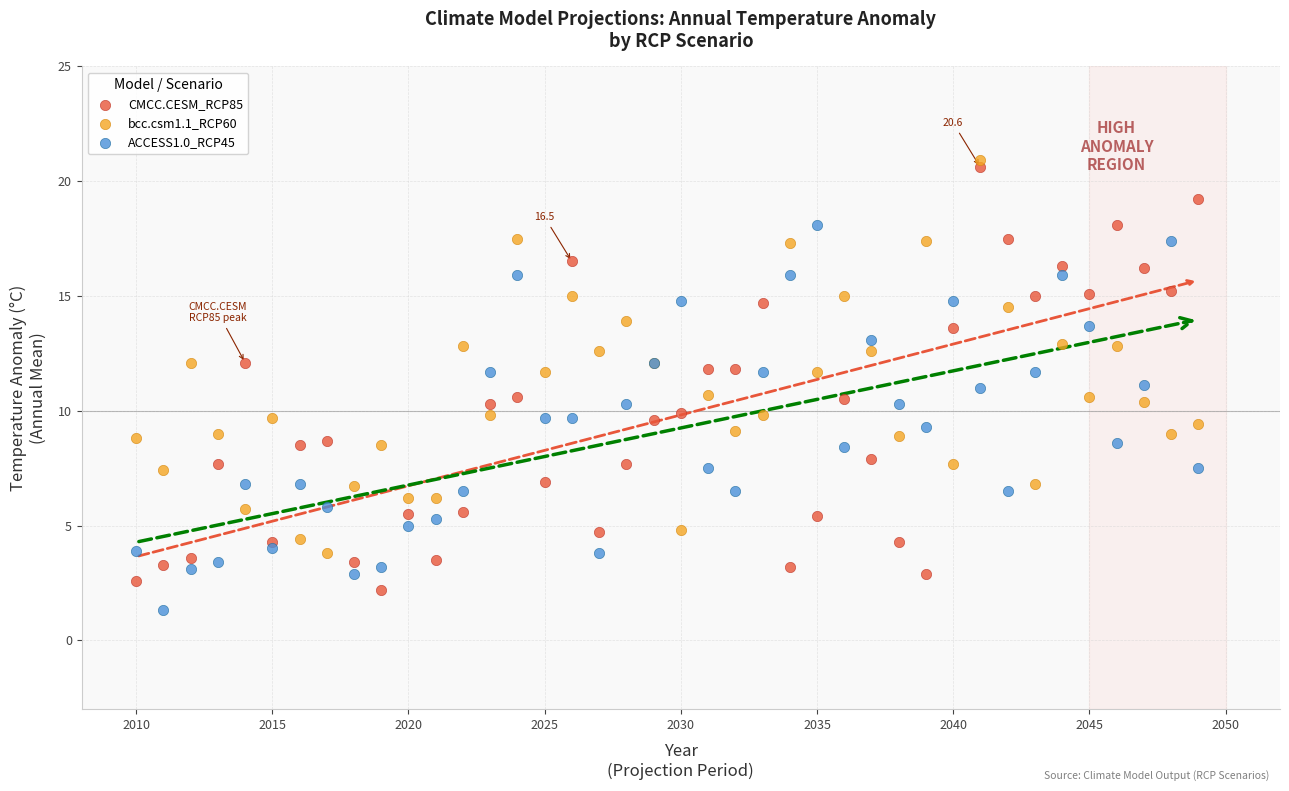

Which series has the widest spread of Y values?

CMCC.CESM_RCP85